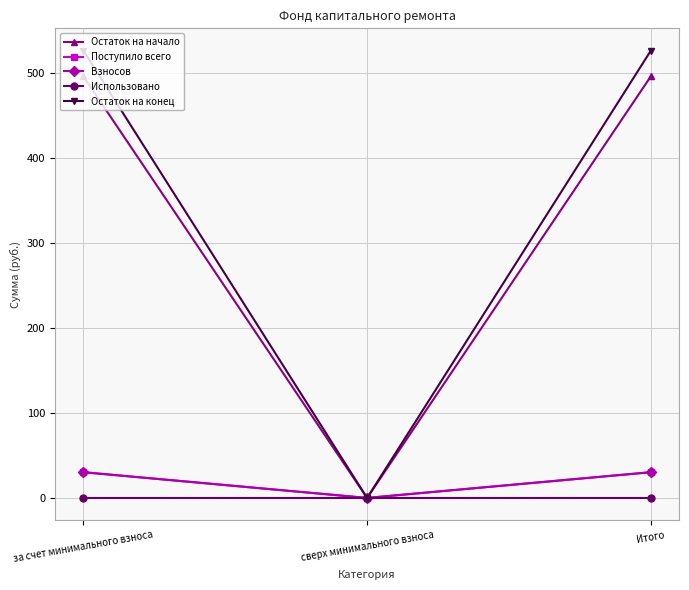

Which category has the lowest value across all series?

сверх минимального взноса